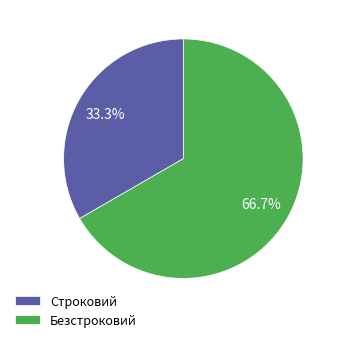

How many segments does this pie chart have?

2